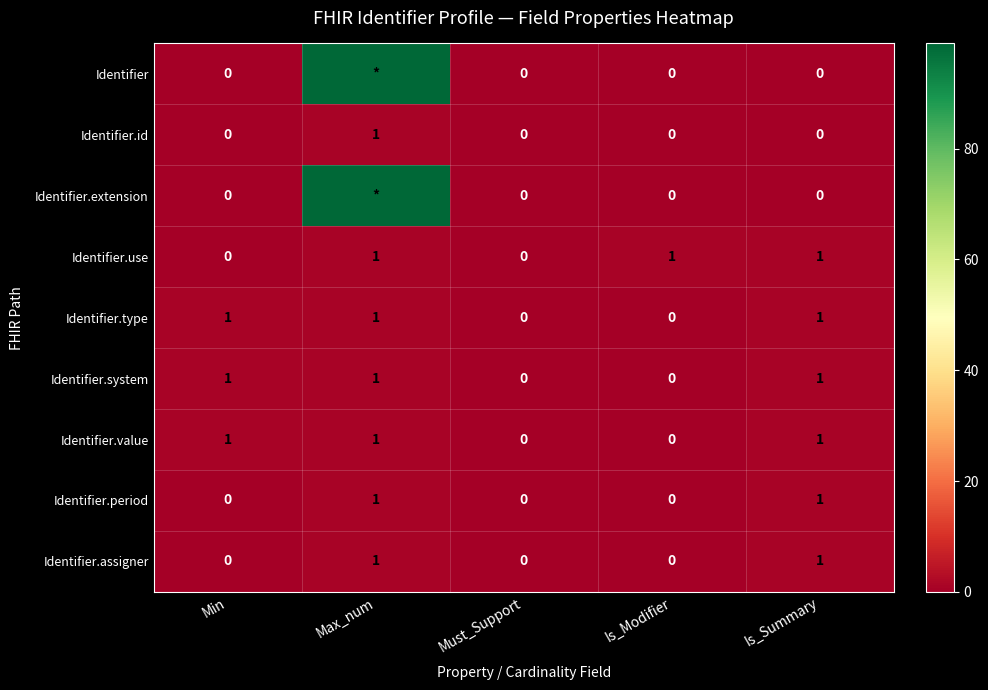

Is it true that Identifier.period equals 0 at Min?

True